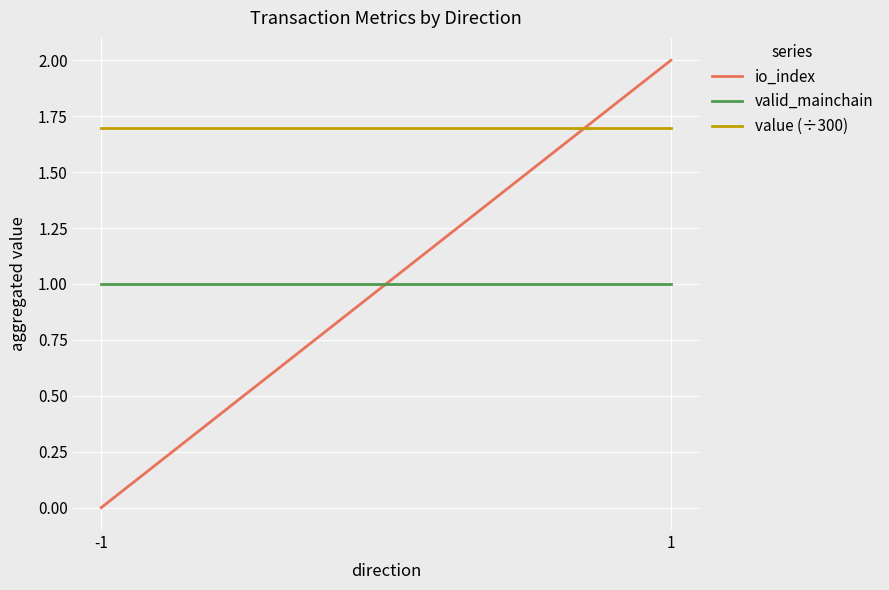

What is the sum of all valid_mainchain values?

2.0